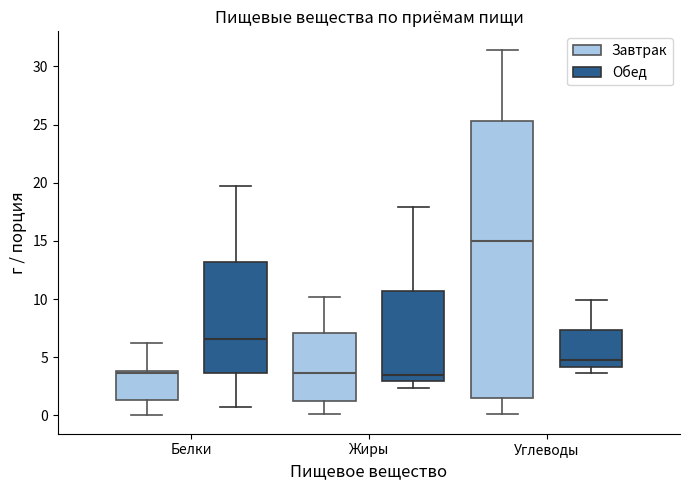

Reading left to right, read every box against the y-axis: the position of its median line, the range the box covers, and the ends of its whiskers. The values are not printed on the chart, so give them approximately, as read against the axis.

Белки (Завтрак): median 3.5, box 1.5 to 4.0, whiskers 0.0 to 6.0
Белки (Обед): median 6.5, box 3.5 to 13.0, whiskers 0.5 to 19.5
Жиры (Завтрак): median 3.5, box 1.0 to 7.0, whiskers 0.0 to 10.0
Жиры (Обед): median 3.5, box 3.0 to 10.5, whiskers 2.5 to 18.0
Углеводы (Завтрак): median 15.0, box 1.5 to 25.5, whiskers 0.0 to 31.5
Углеводы (Обед): median 5.0, box 4.0 to 7.5, whiskers 3.5 to 10.0